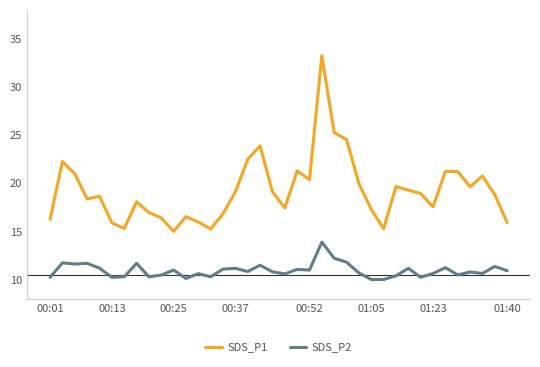

Rank the series by their maximum value, from highest to lowest.

SDS_P1, SDS_P2